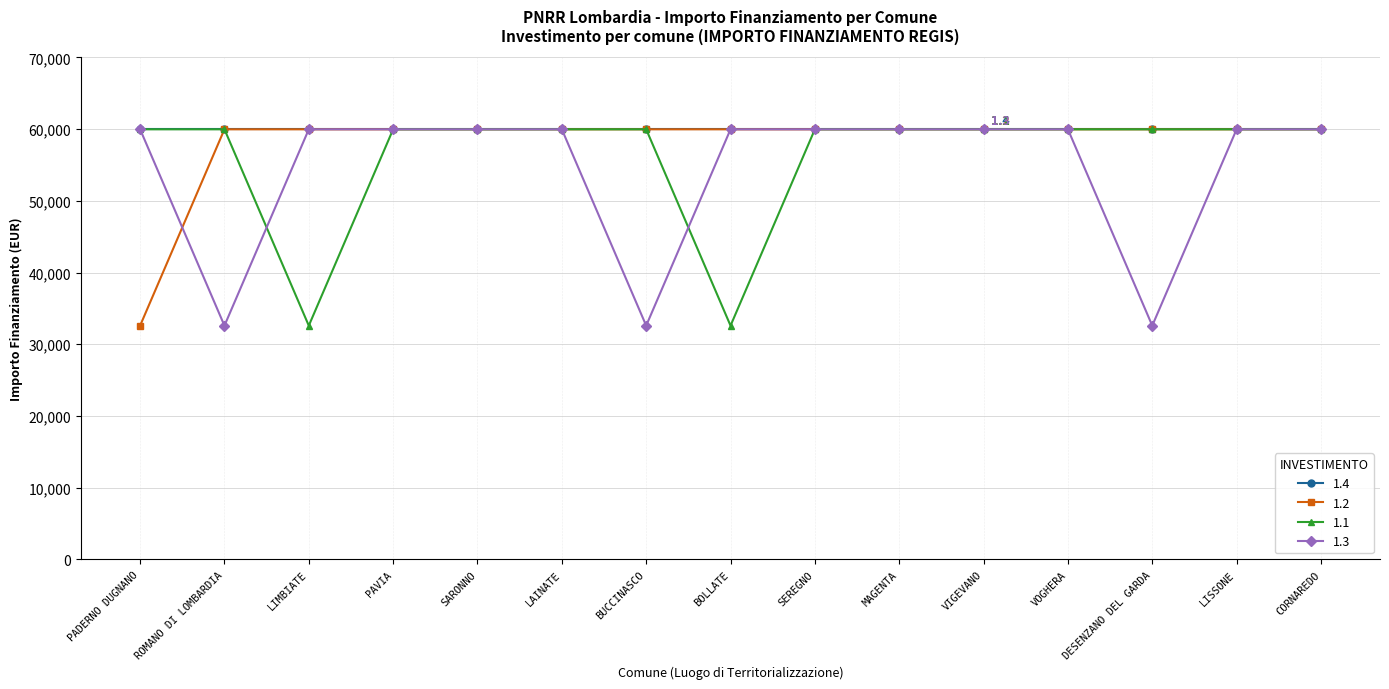

What is the total value across all series at VOGHERA?

239864